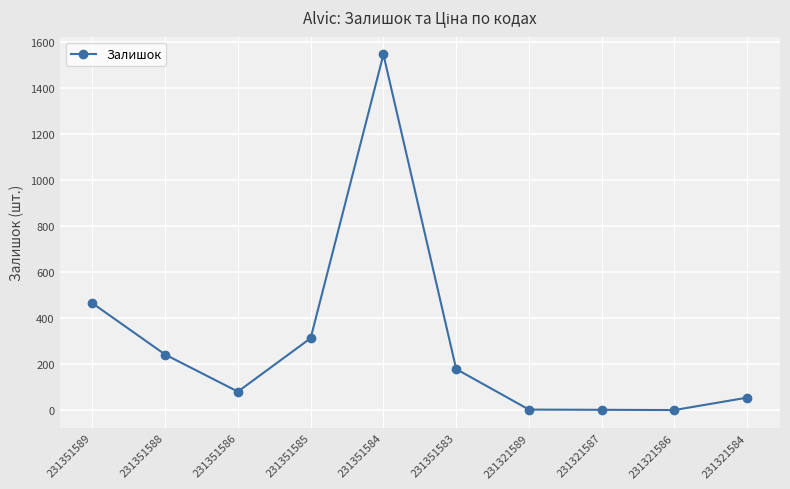

What is the change in value from 231351586 to 231351583?

+98